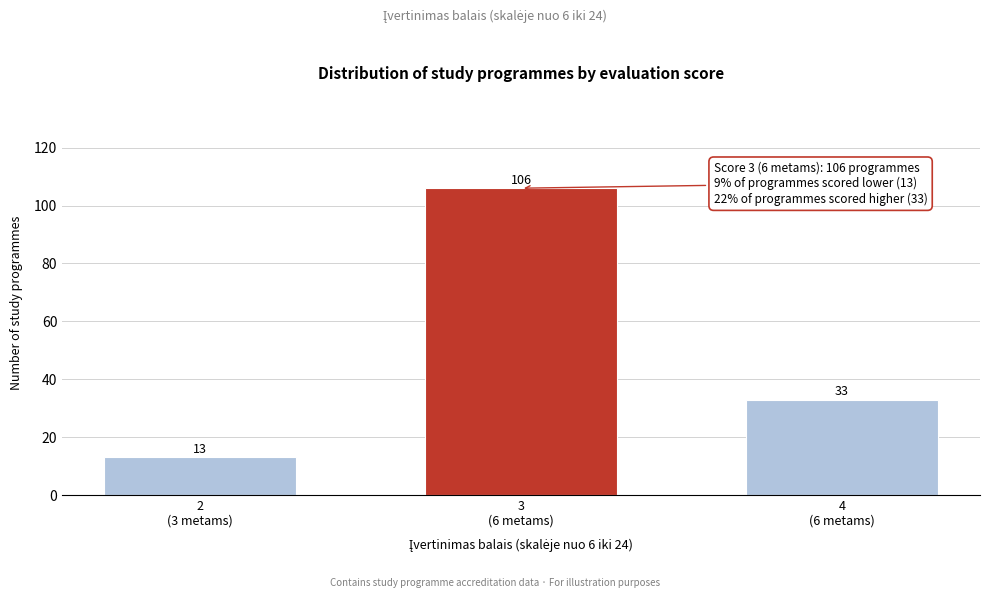

Reading right to left, transcribe all the data shown in this chart.

33	106	13